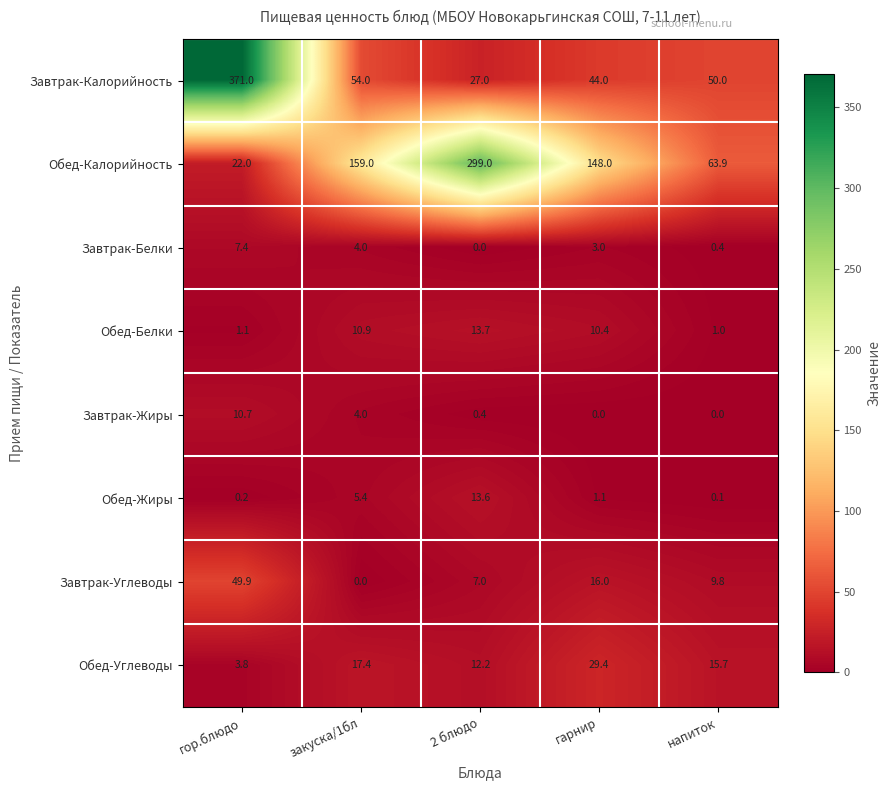

What is the difference between the highest and lowest values at напиток?

63.9